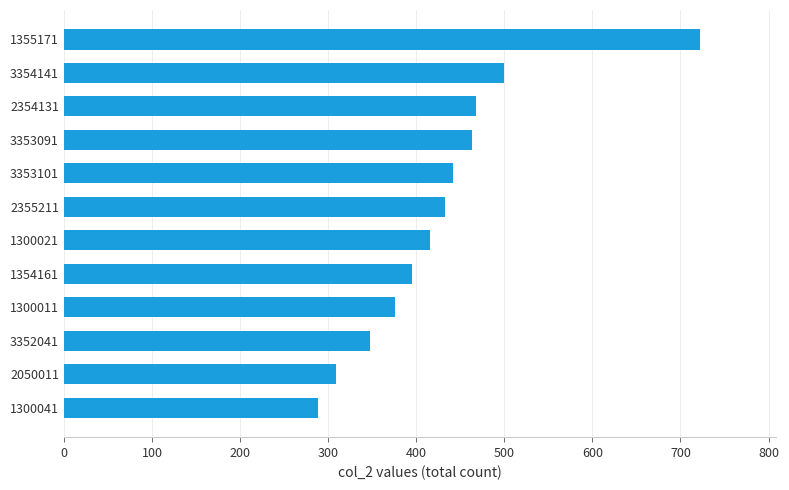

Which category has the highest value across all series?

1355171